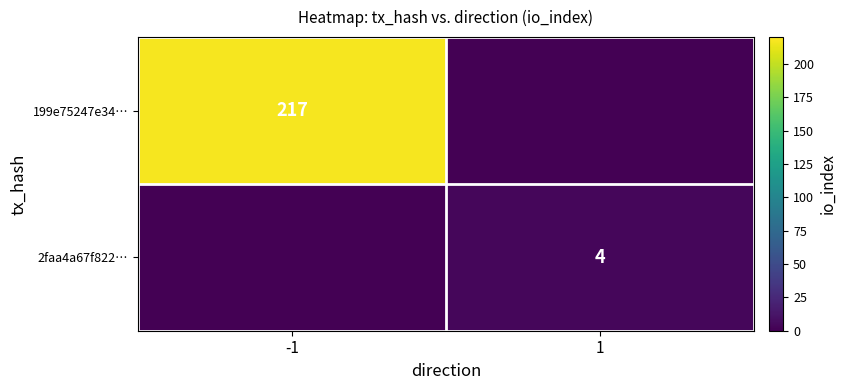

At how many categories does at least one series exceed 57?

1